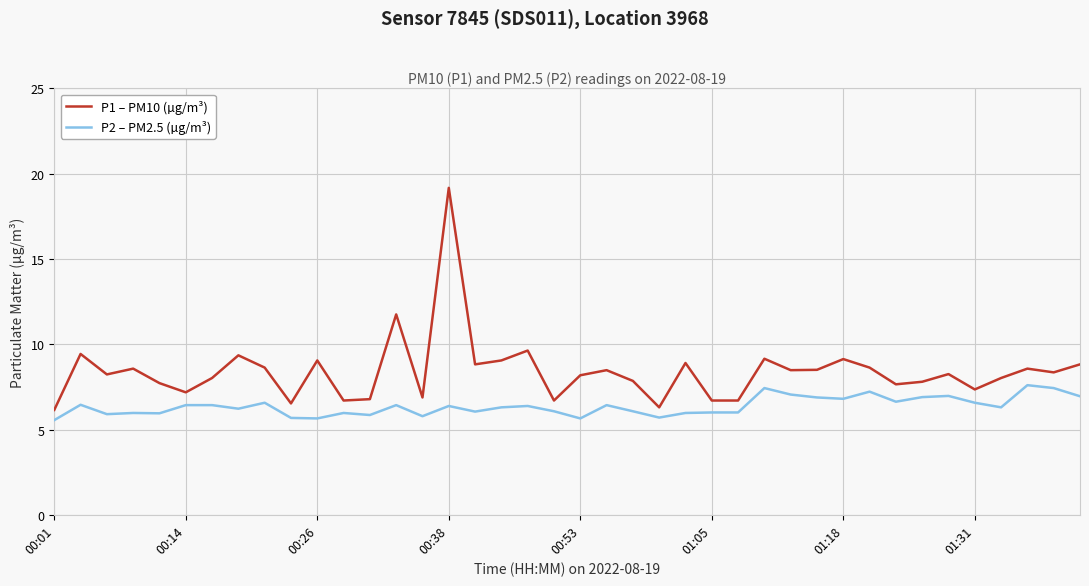

What is the maximum value for P1 – PM10 (µg/m³)?

19.2